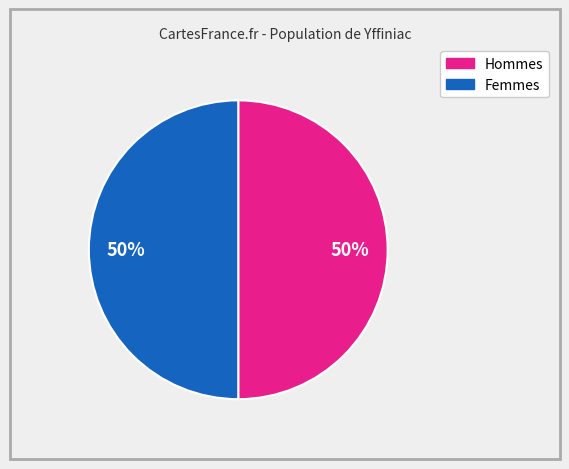

To the nearest percent, what is the average slice percentage?

50%